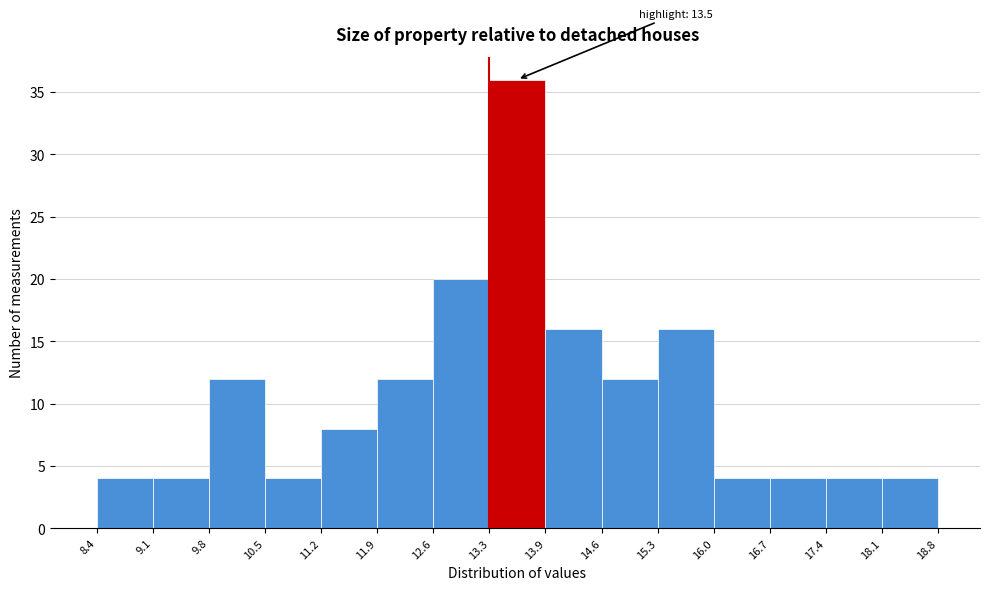

Which range on the x-axis has the tallest bar?

13.3 to 13.9